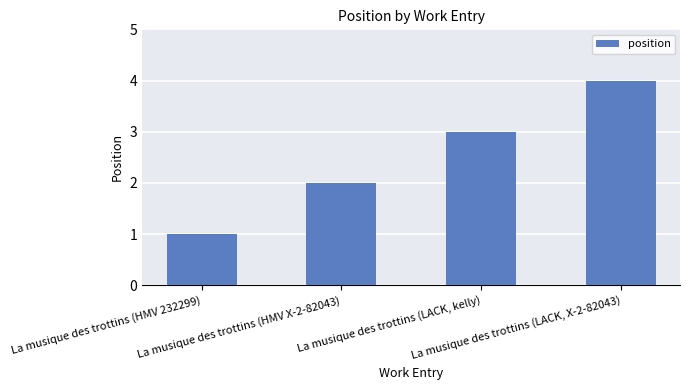

Where is the data nearest to the value 2?

La musique des trottins (HMV X-2-82043)